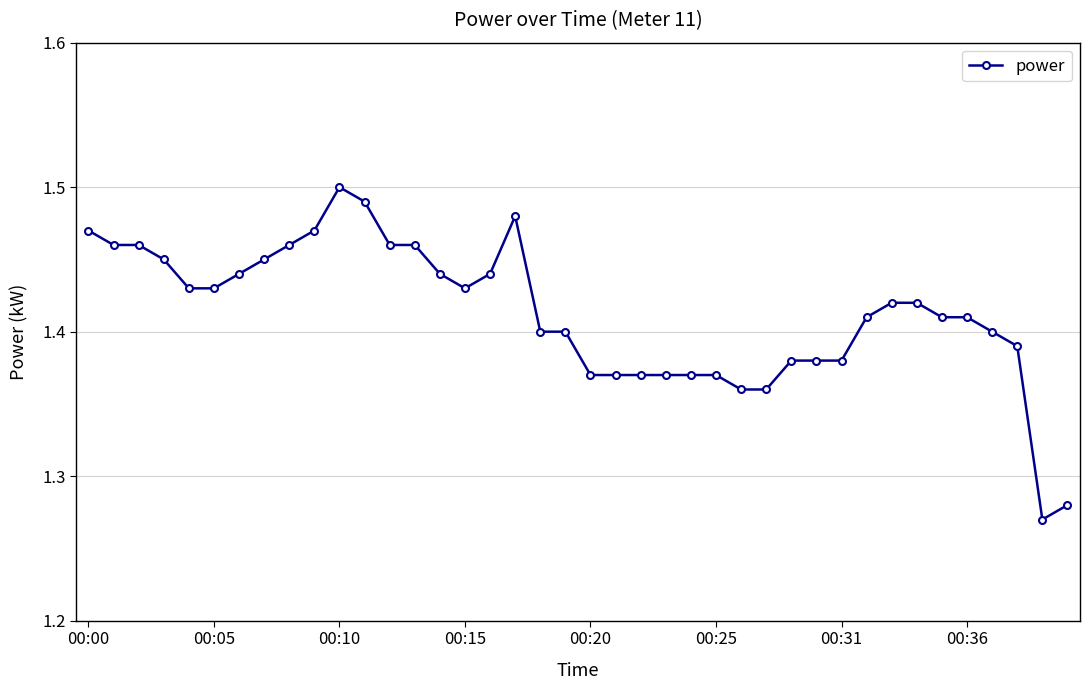

Is this an area chart (filled region under the line)?

No